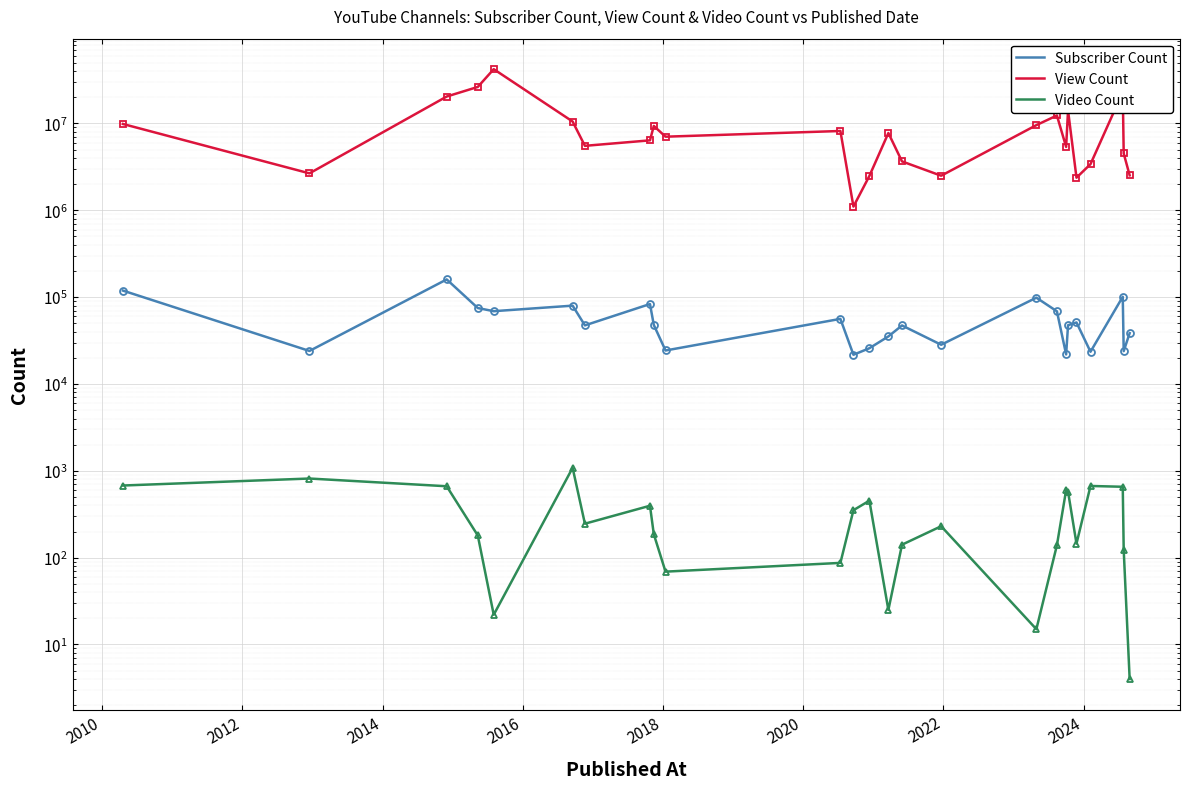

Which category has the highest value in the View Count series?

2016